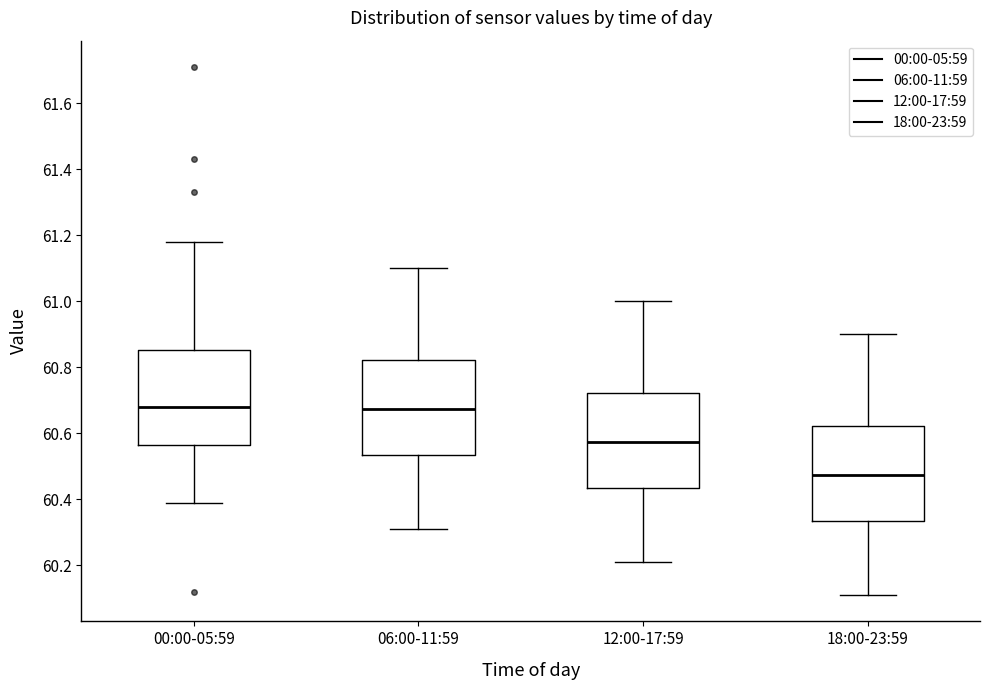

Reading left to right, transcribe this box plot: for each box, give where its median line is, the range the box spans, and where its two whiskers end, as read against the y-axis. The values are not printed on the chart, so give them approximately, as read against the axis.

00:00-05:59: median 60.68, box 60.56 to 60.86, whiskers 60.40 to 61.18
06:00-11:59: median 60.68, box 60.54 to 60.82, whiskers 60.32 to 61.10
12:00-17:59: median 60.58, box 60.44 to 60.72, whiskers 60.22 to 61.00
18:00-23:59: median 60.48, box 60.34 to 60.62, whiskers 60.12 to 60.90